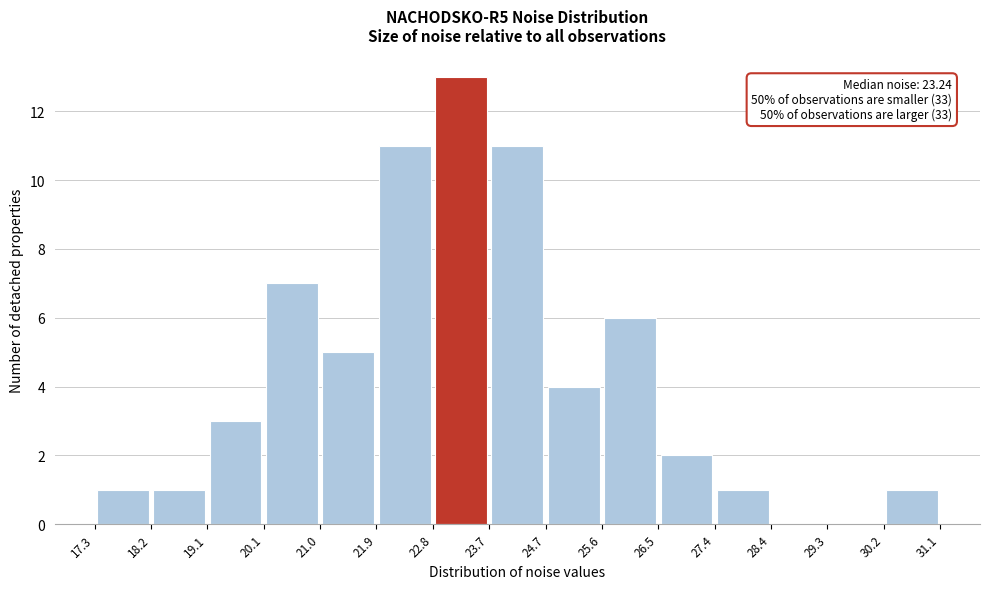

Which range on the x-axis has the tallest bar?

22.8 to 23.7